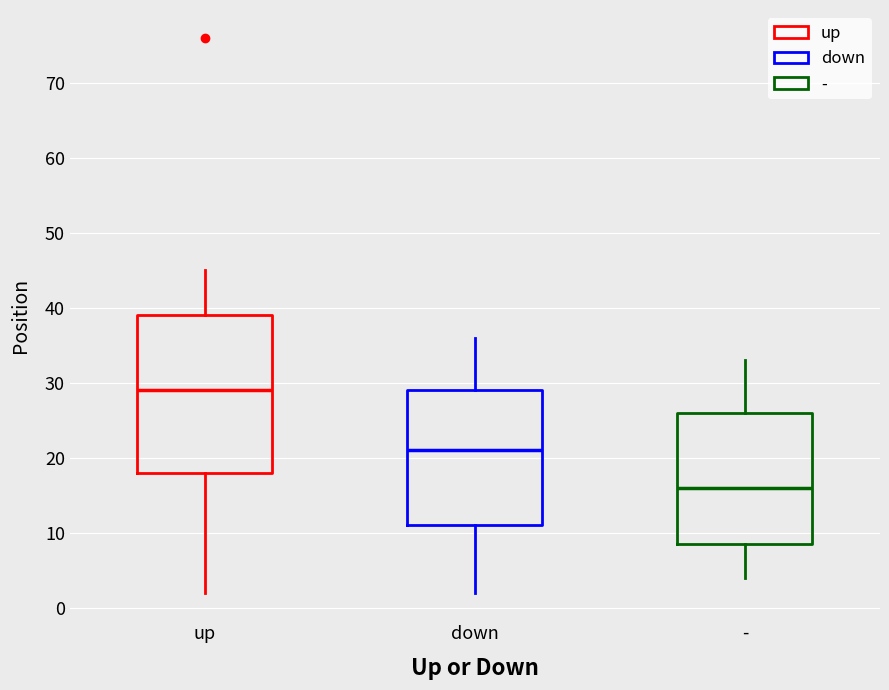

Which box's median line is the highest?

up